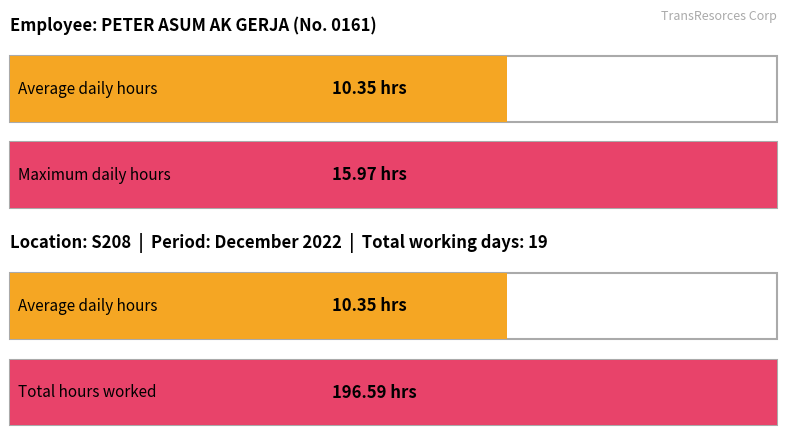

The chart shows a value of 8.0 at 16. True or false?

False